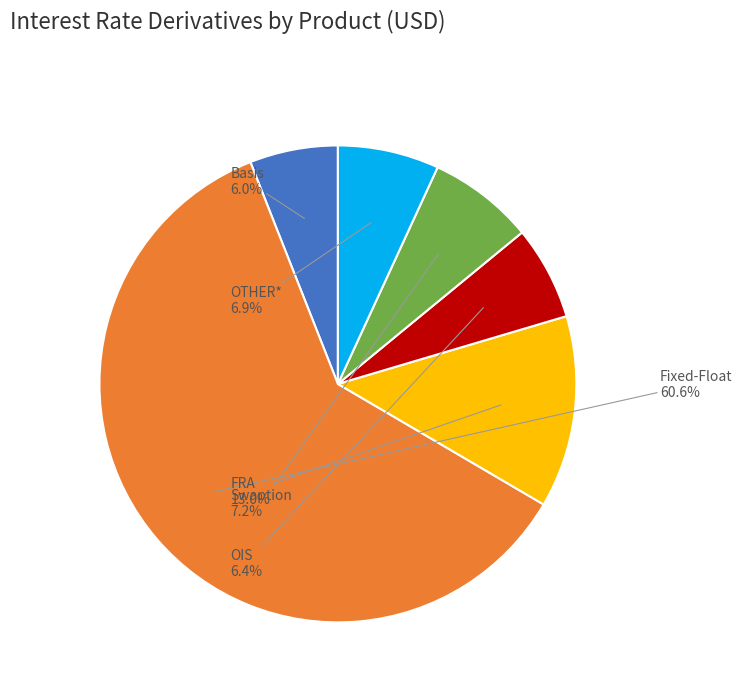

Count the number of slices in the pie.

6